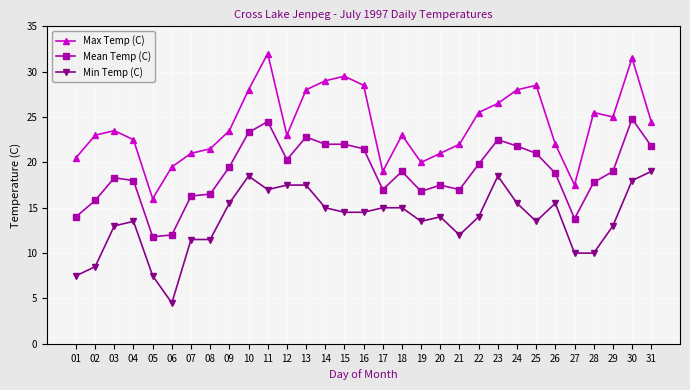

What is the value of the Max Temp (C) point at the 9th from the left?

23.5